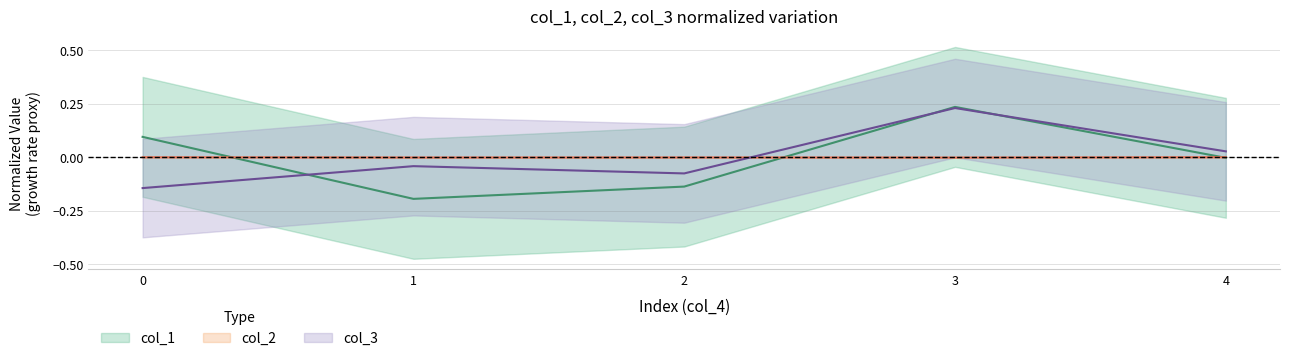

How many interior local valleys does the col_1 series have?

1